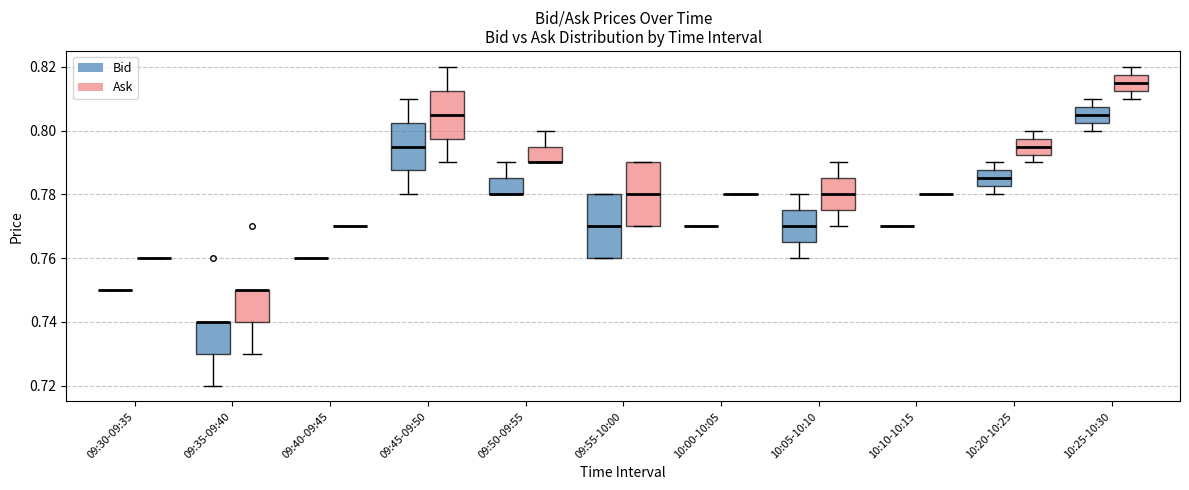

Reading left to right, transcribe this box plot: for each box, give where its median line is, the range the box spans, and where its two whiskers end, as read against the y-axis. The values are not printed on the chart, so give them approximately, as read against the axis.

09:30-09:35 (Bid): box collapsed to a line at 0.750, whiskers 0.750 to 0.750
09:30-09:35 (Ask): box collapsed to a line at 0.760, whiskers 0.760 to 0.760
09:35-09:40 (Bid): median 0.740 (drawn on the box's upper edge), box 0.730 to 0.740, whiskers 0.720 to 0.740
09:35-09:40 (Ask): median 0.750 (drawn on the box's upper edge), box 0.740 to 0.750, whiskers 0.730 to 0.750
09:40-09:45 (Bid): box collapsed to a line at 0.760, whiskers 0.760 to 0.760
09:40-09:45 (Ask): box collapsed to a line at 0.770, whiskers 0.770 to 0.770
09:45-09:50 (Bid): median 0.796, box 0.788 to 0.802, whiskers 0.780 to 0.810
09:45-09:50 (Ask): median 0.806, box 0.798 to 0.812, whiskers 0.790 to 0.820
09:50-09:55 (Bid): median 0.780 (drawn on the box's lower edge), box 0.780 to 0.786, whiskers 0.780 to 0.790
09:50-09:55 (Ask): median 0.790 (drawn on the box's lower edge), box 0.790 to 0.796, whiskers 0.790 to 0.800
09:55-10:00 (Bid): median 0.770, box 0.760 to 0.780, whiskers 0.760 to 0.780
09:55-10:00 (Ask): median 0.780, box 0.770 to 0.790, whiskers 0.770 to 0.790
10:00-10:05 (Bid): box collapsed to a line at 0.770, whiskers 0.770 to 0.770
10:00-10:05 (Ask): box collapsed to a line at 0.780, whiskers 0.780 to 0.780
10:05-10:10 (Bid): median 0.770, box 0.766 to 0.776, whiskers 0.760 to 0.780
10:05-10:10 (Ask): median 0.780, box 0.776 to 0.786, whiskers 0.770 to 0.790
10:10-10:15 (Bid): box collapsed to a line at 0.770, whiskers 0.770 to 0.770
10:10-10:15 (Ask): box collapsed to a line at 0.780, whiskers 0.780 to 0.780
10:20-10:25 (Bid): median 0.786, box 0.782 to 0.788, whiskers 0.780 to 0.790
10:20-10:25 (Ask): median 0.796, box 0.792 to 0.798, whiskers 0.790 to 0.800
10:25-10:30 (Bid): median 0.806, box 0.802 to 0.808, whiskers 0.800 to 0.810
10:25-10:30 (Ask): median 0.816, box 0.812 to 0.818, whiskers 0.810 to 0.820